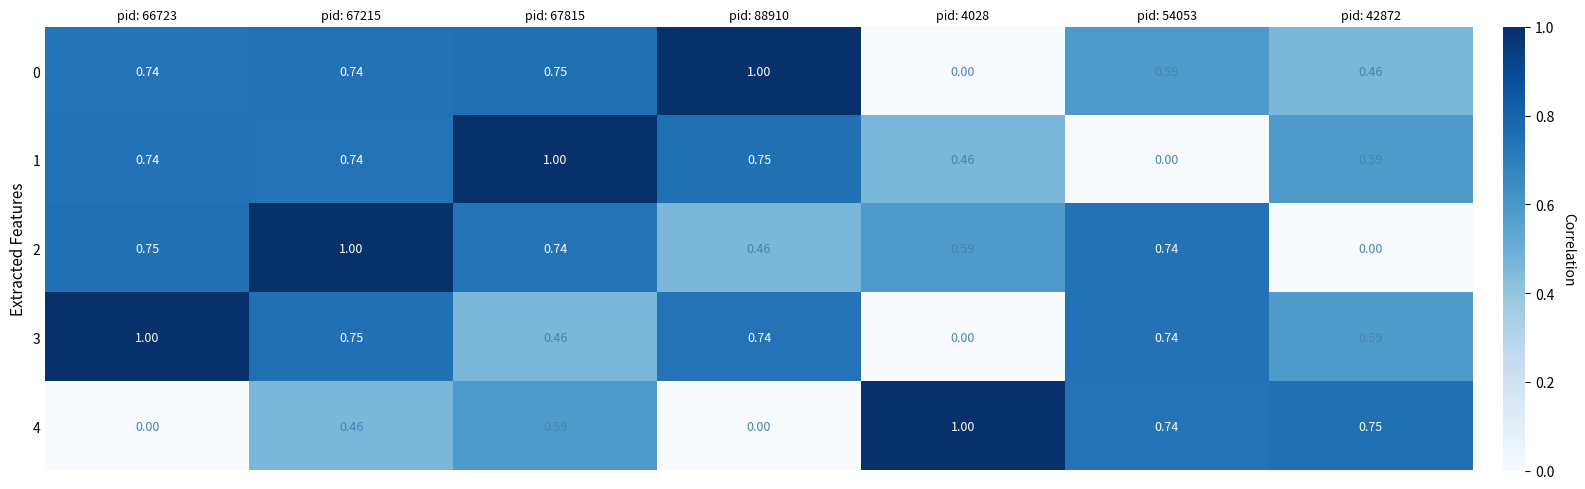

Is the value of 0 at pid: 67215 greater than the value of 2 at pid: 42872?

Yes